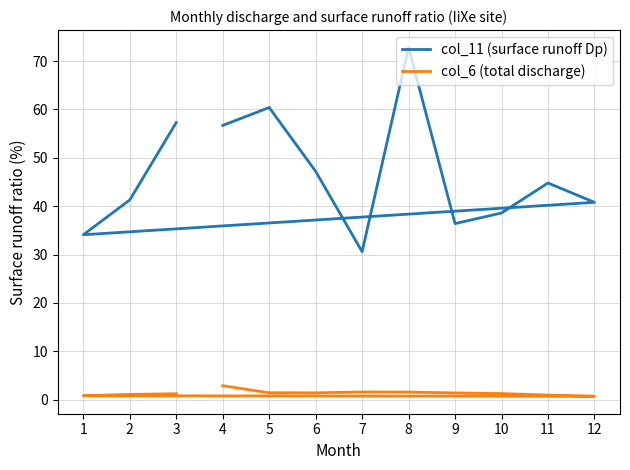

Which series has the widest spread of values?

col_11 (surface runoff Dp)